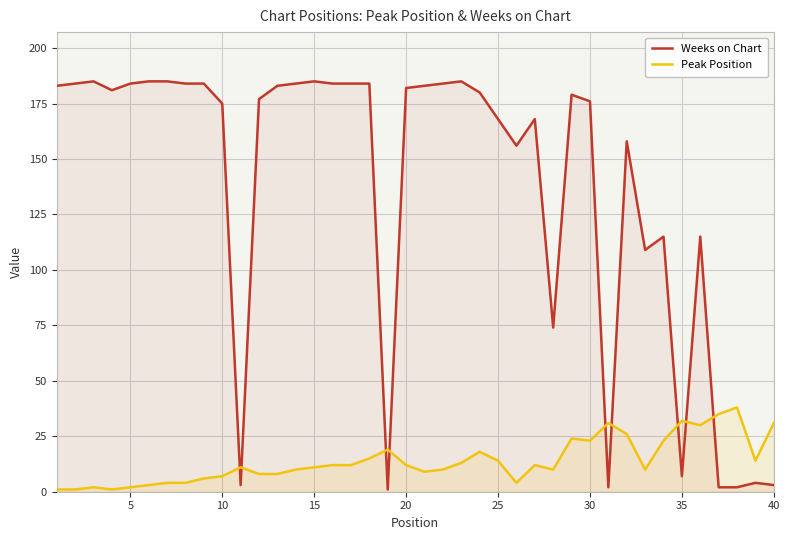

Reading right to left, what are all the values shown in this chart?

Weeks on Chart: 3	4	2	2	115	7	115	109	158	2	176	179	74	168	156	168	180	185	184	183	182	1	184	184	184	185	184	183	177	3	175	184	184	185	185	184	181	185	184	183
Peak Position: 31	14	38	35	30	32	23	10	26	31	23	24	10	12	4	14	18	13	10	9	12	19	15	12	12	11	10	8	8	11	7	6	4	4	3	2	1	2	1	1